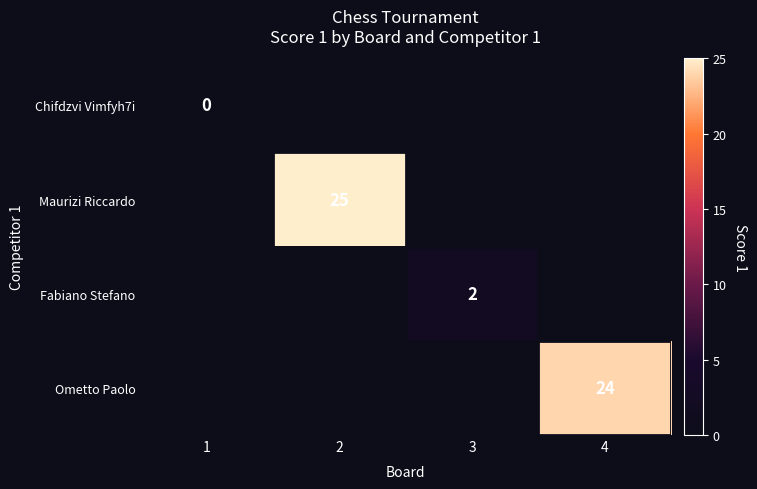

At how many categories does at least one series exceed 19?

2